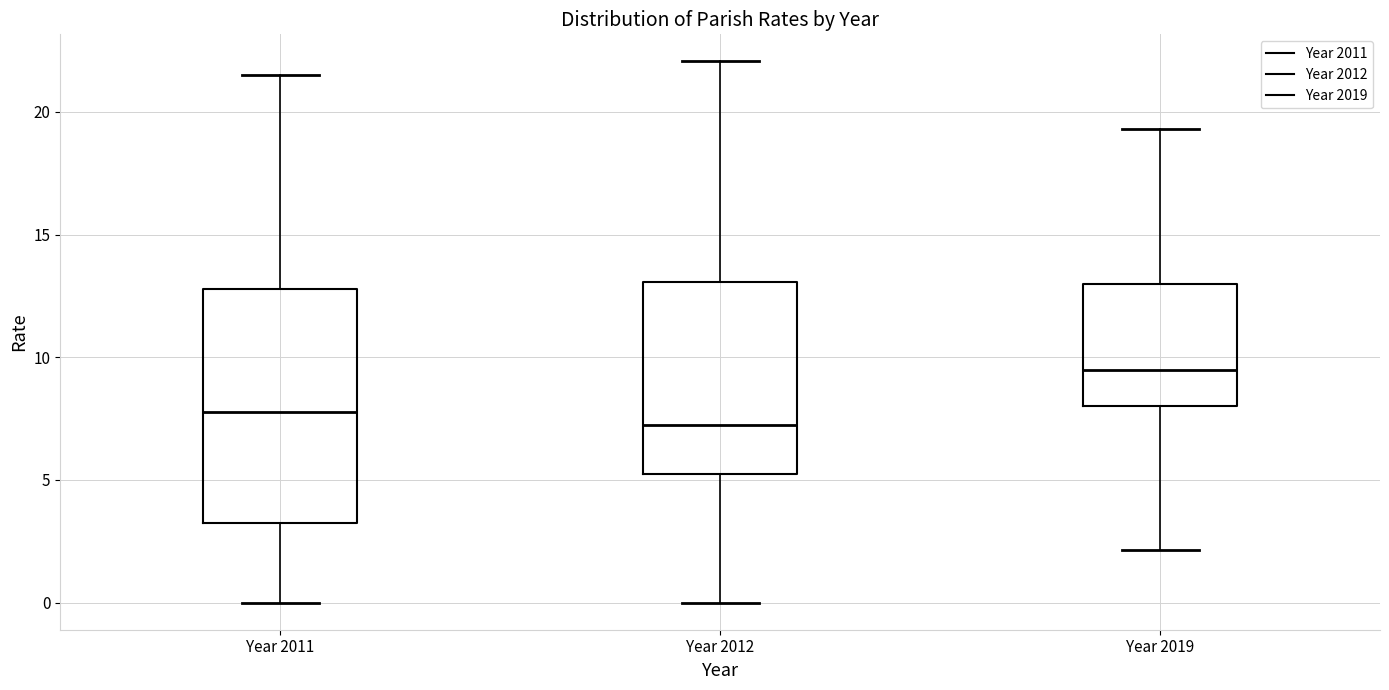

Which box is the tallest, from its lower edge to its upper edge?

Year 2011